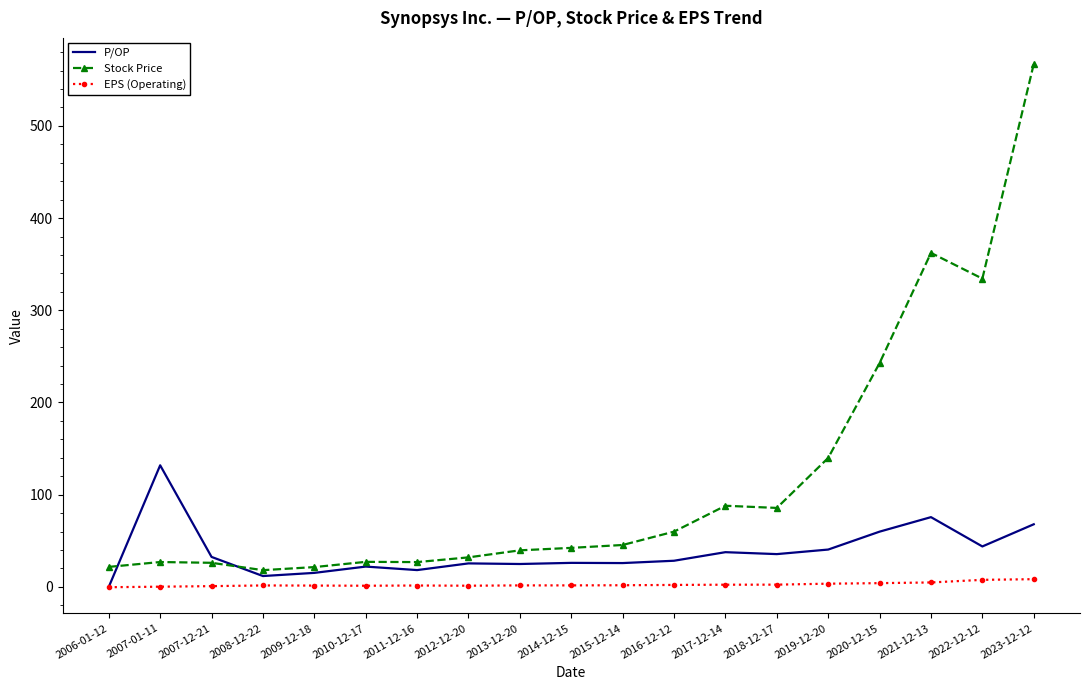

Rank the series by their average value, from lowest to highest.

EPS (Operating), P/OP, Stock Price